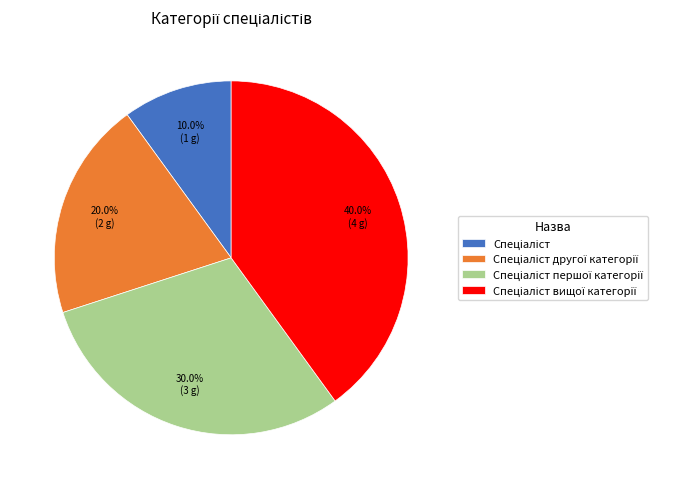

Is there a majority slice in this chart?

No